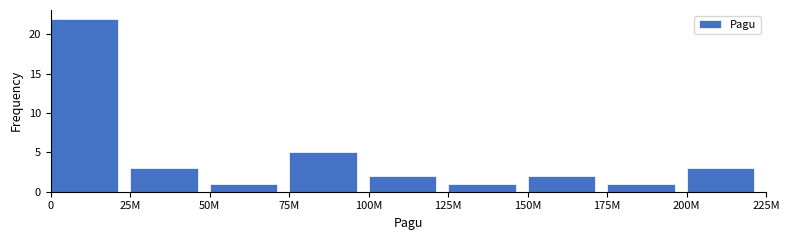

Reading left to right, transcribe all the data shown in this chart.

0=22	25M=3	50M=1	75M=5	100M=2	125M=1	150M=2	175M=1	200M=3